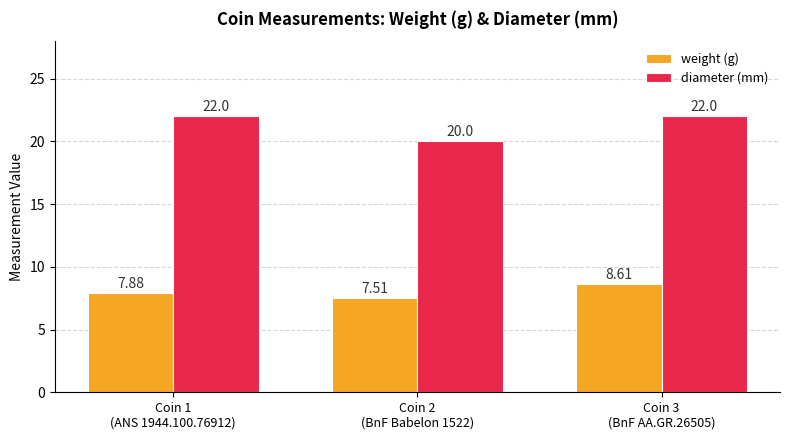

What is the difference between the maximum and minimum values in the diameter (mm) series?

2.0